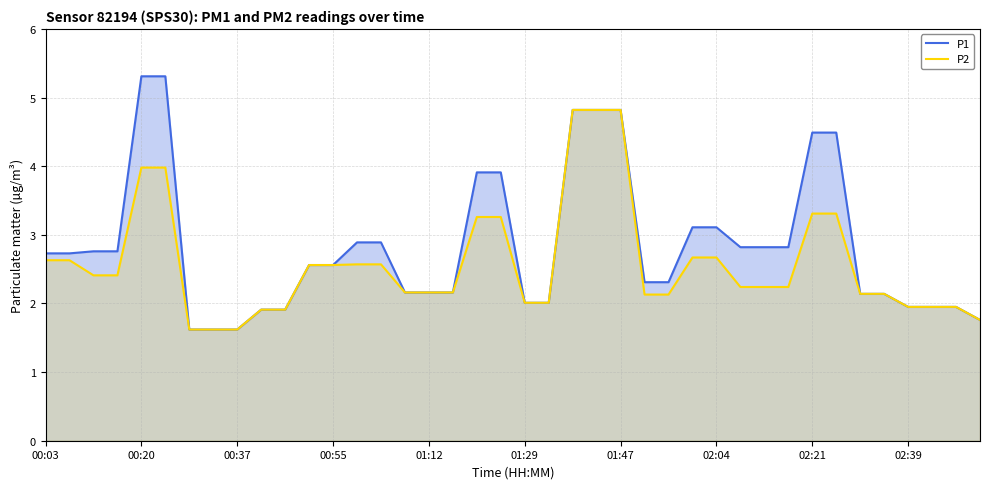

Reading left to right, what are all the values shown in this chart?

P1: 2.7	2.7	2.8	2.8	5.3	5.3	1.6	1.6	1.6	1.9	1.9	2.6	2.6	2.9	2.9	2.2	2.2	2.2	3.9	3.9	2.0	2.0	4.8	4.8	4.8	2.3	2.3	3.1	3.1	2.8	2.8	2.8	4.5	4.5	2.1	2.1	1.9	1.9	1.9	1.8
P2: 2.6	2.6	2.4	2.4	4.0	4.0	1.6	1.6	1.6	1.9	1.9	2.6	2.6	2.6	2.6	2.2	2.2	2.2	3.3	3.3	2.0	2.0	4.8	4.8	4.8	2.1	2.1	2.7	2.7	2.2	2.2	2.2	3.3	3.3	2.1	2.1	1.9	1.9	1.9	1.8